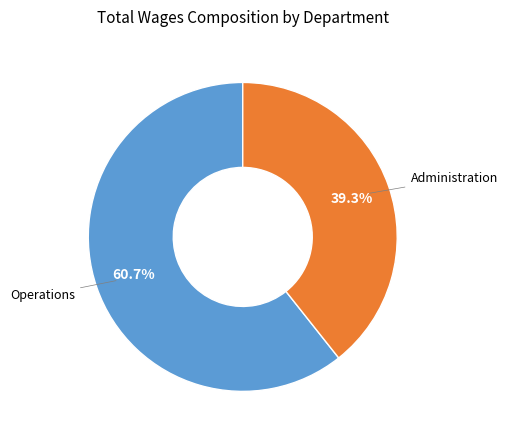

Which category accounts for the majority?

Operations